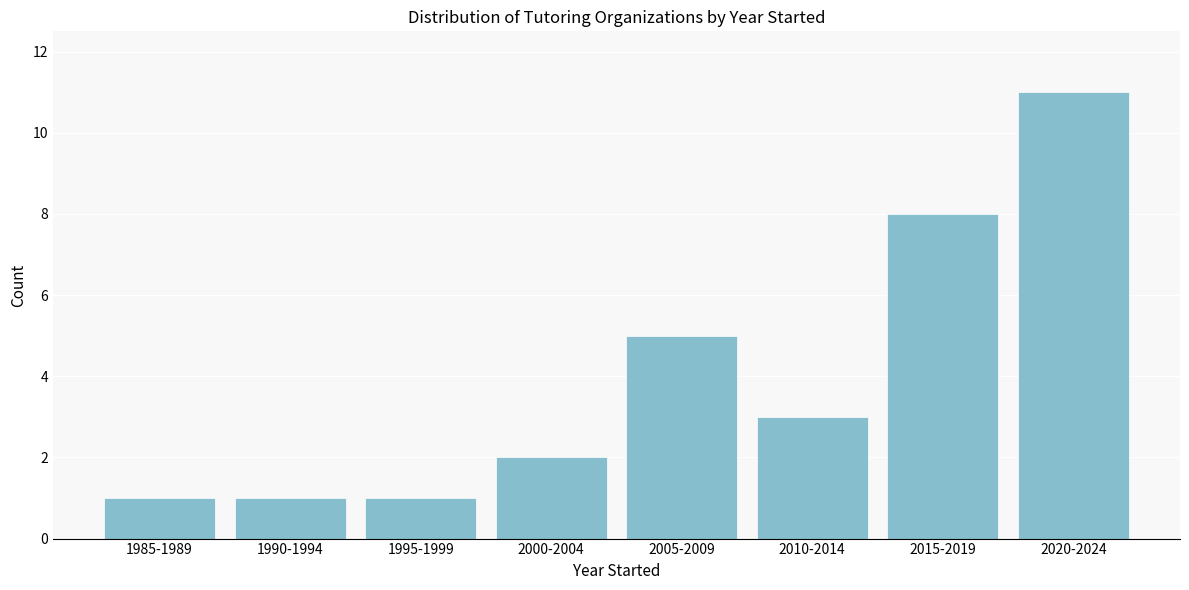

Reading right to left, list all the values displayed in this chart.

11	8	3	5	2	1	1	1